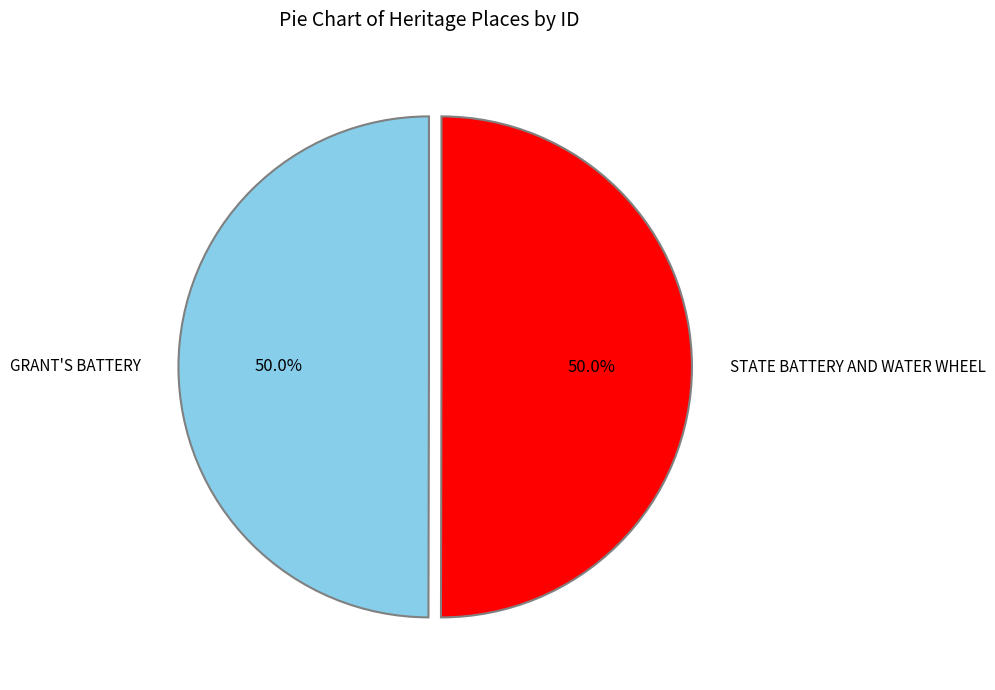

To the nearest percent, what percentage of the pie is GRANT'S BATTERY?

50%